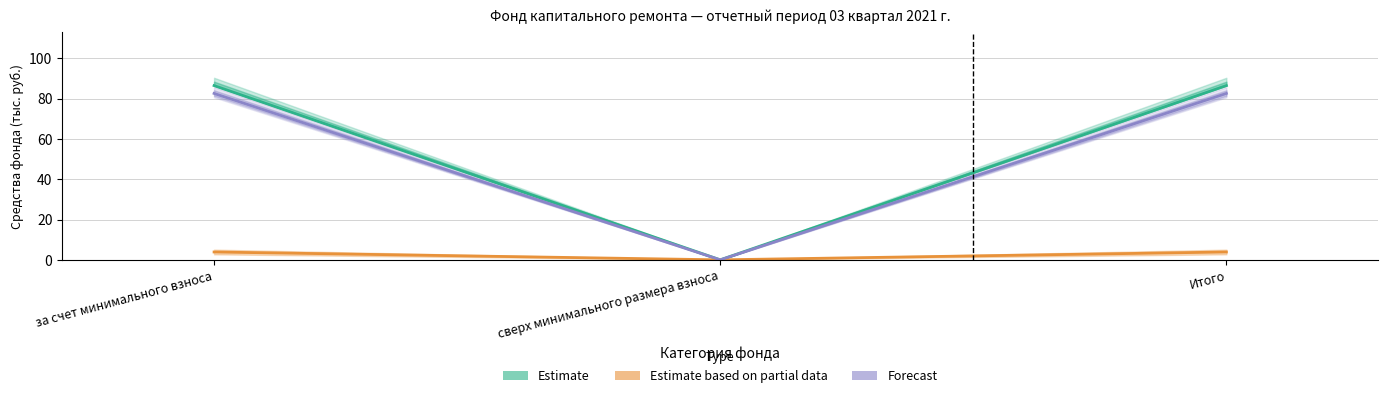

Which series changed the most between сверх минимального размера взноса and Итого?

Estimate